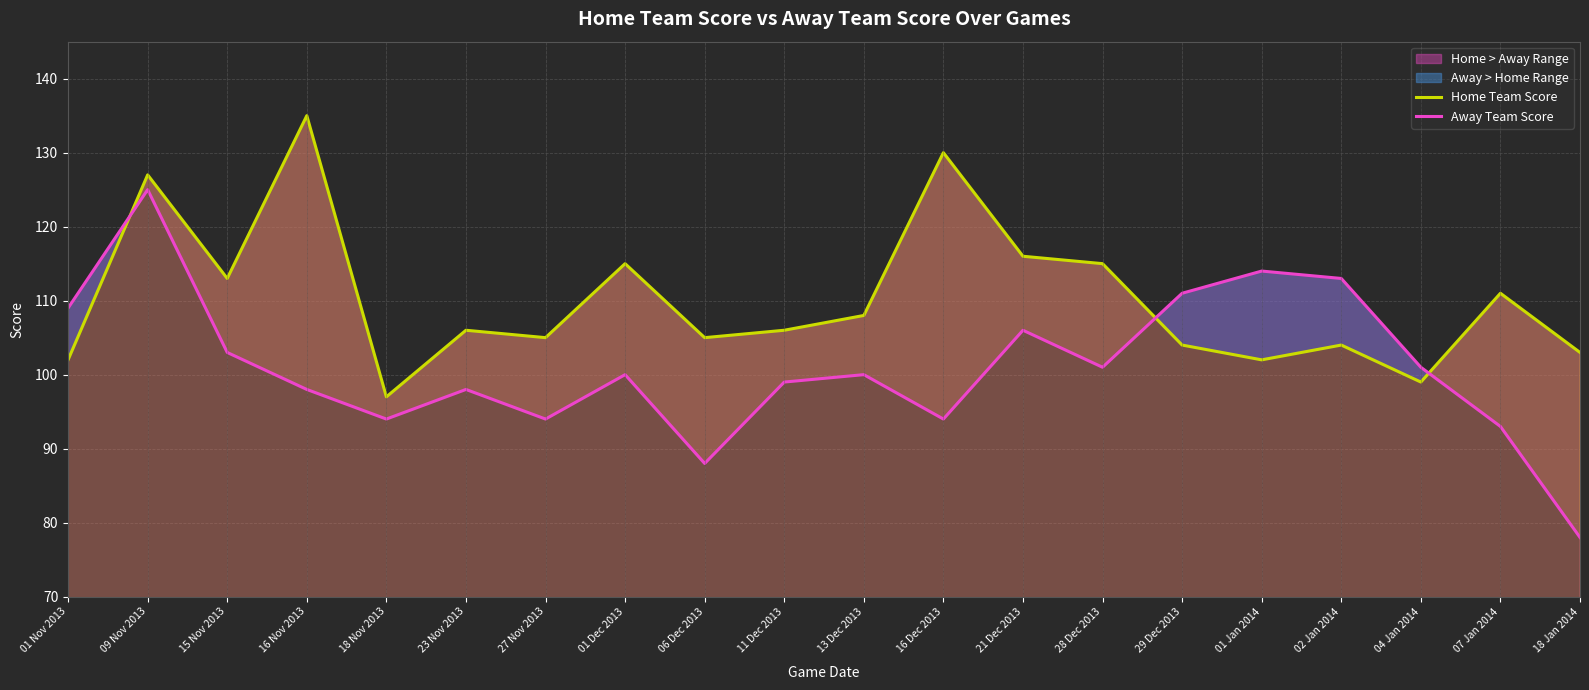

Rank the series by their maximum value, from highest to lowest.

Home Team Score, Away Team Score